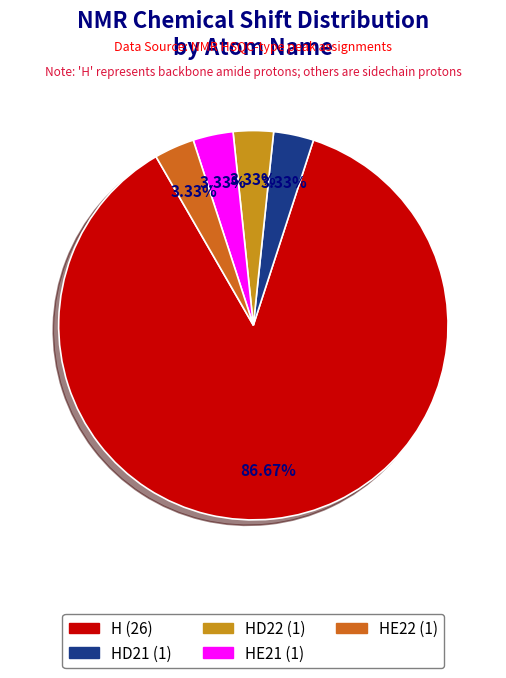

How many slices are in this pie chart?

5